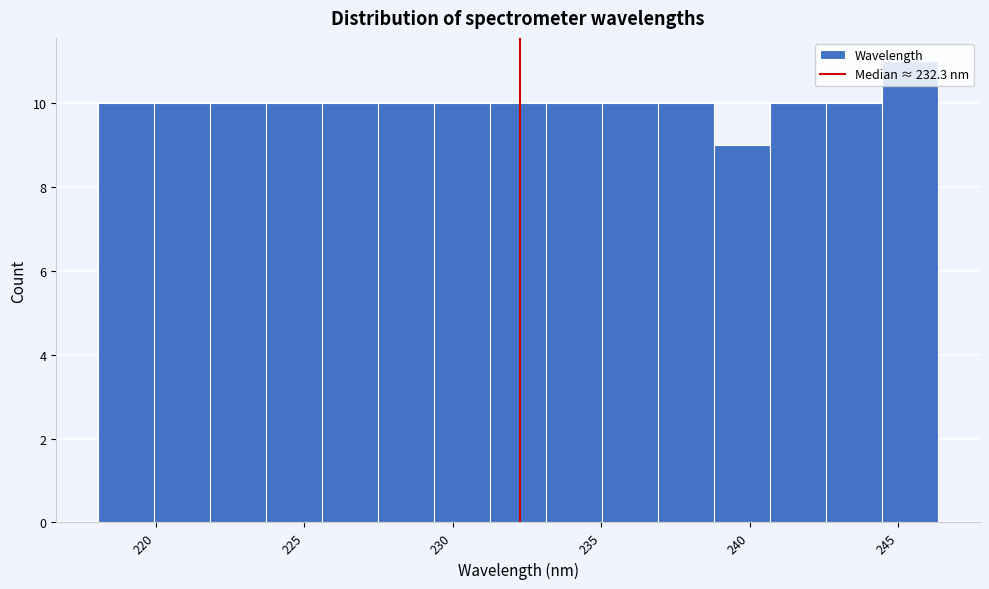

Read against the x-axis, roughly where is the centre of the tallest bar?

245.5